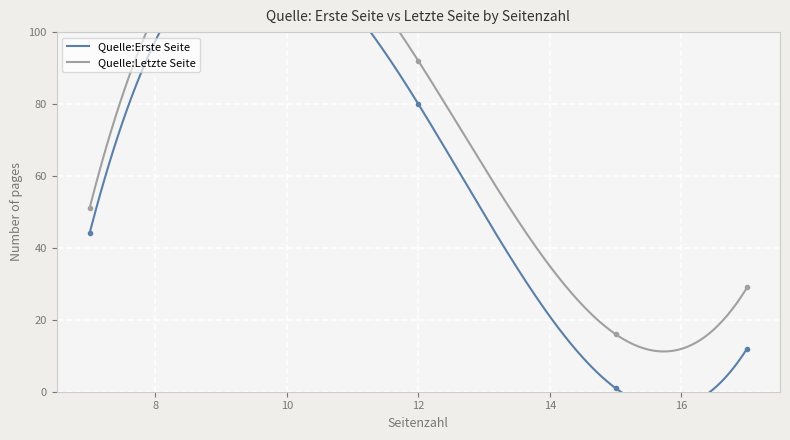

How many data points does each series have?

4